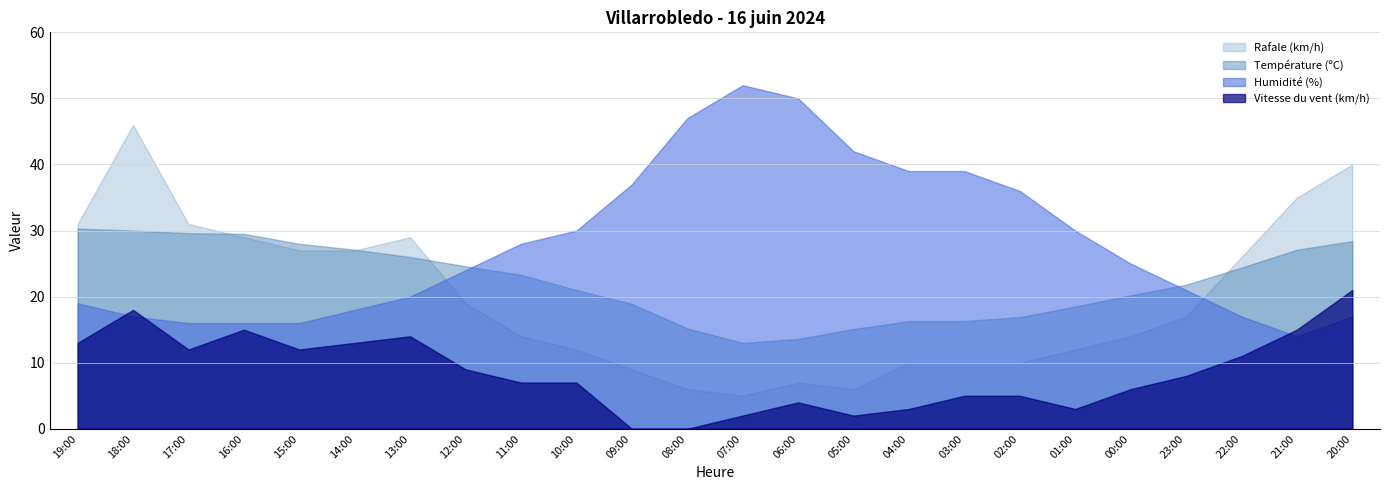

What is the minimum value for Rafale (km/h)?

5.0